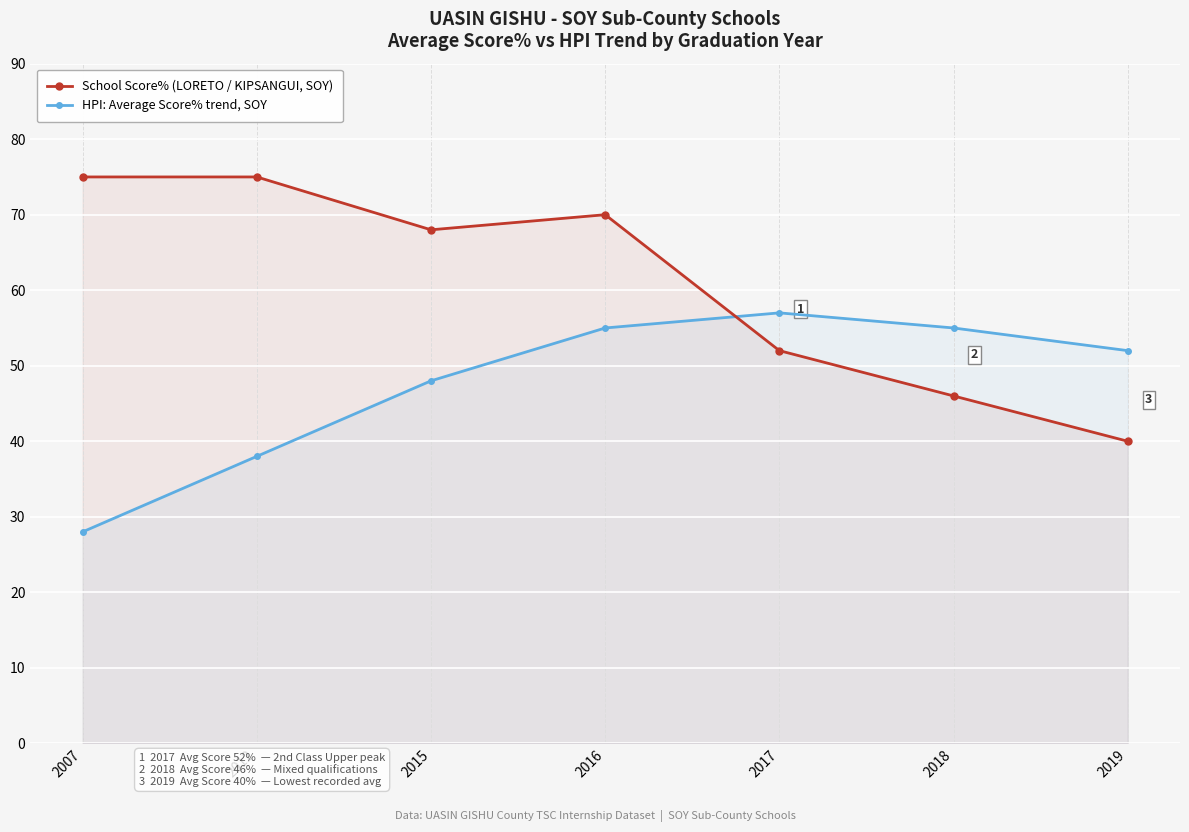

Where is HPI: Average Score% trend, SOY nearest to the value 42?

2012